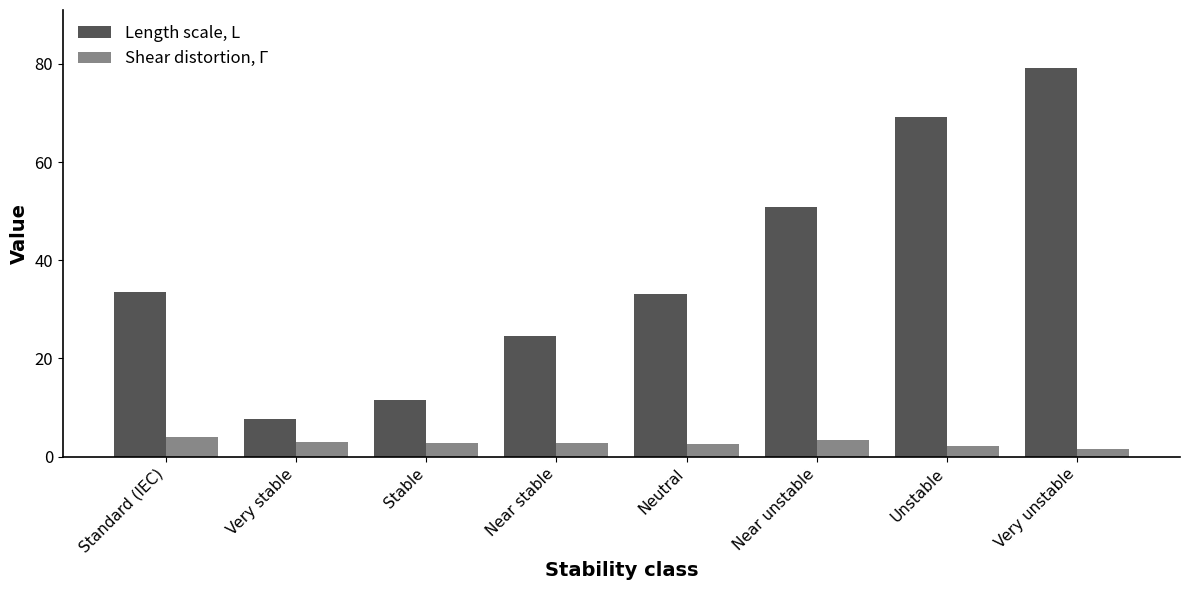

True or false: Length scale, L has a value of 33.1 at Neutral.

True